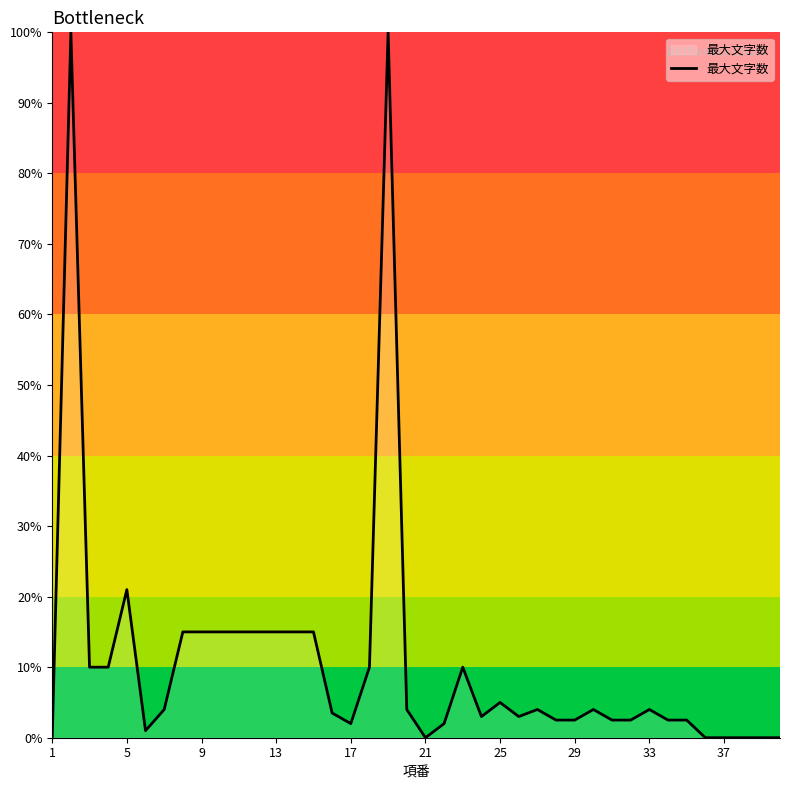

What is the difference between the maximum and minimum values?

100.0